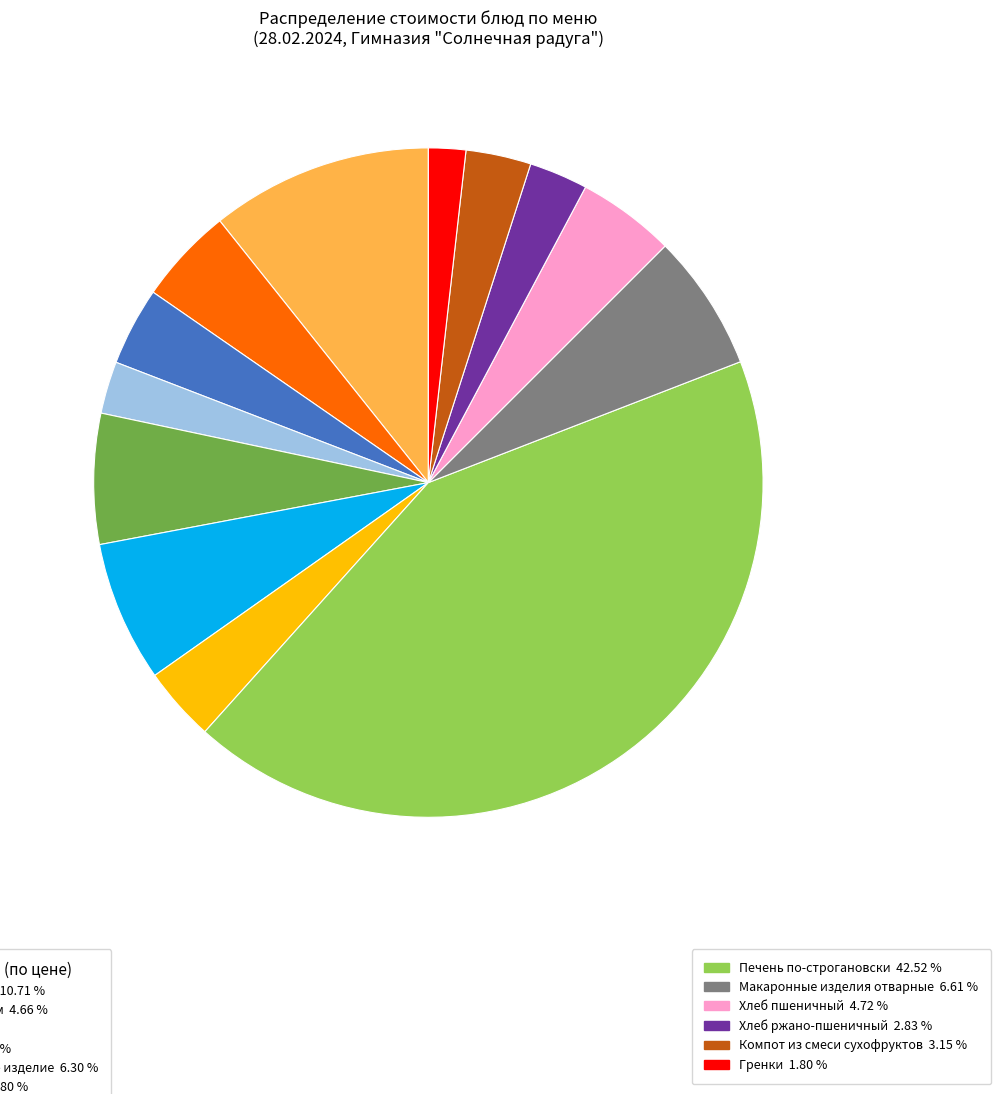

Does any single category account for the majority?

No